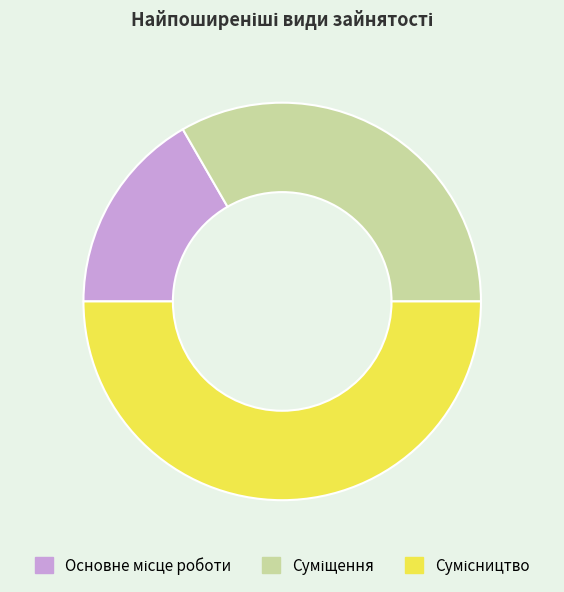

How many segments does this pie chart have?

3